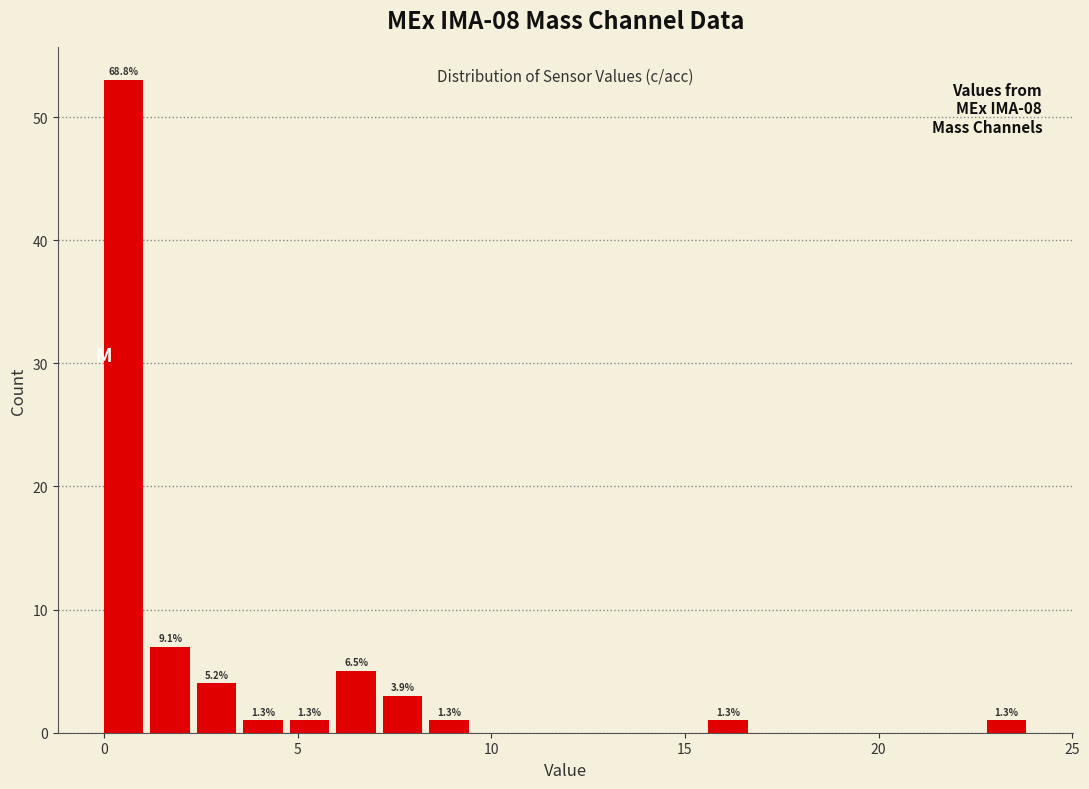

Read against the x-axis, roughly where is the centre of the tallest bar?

0.5